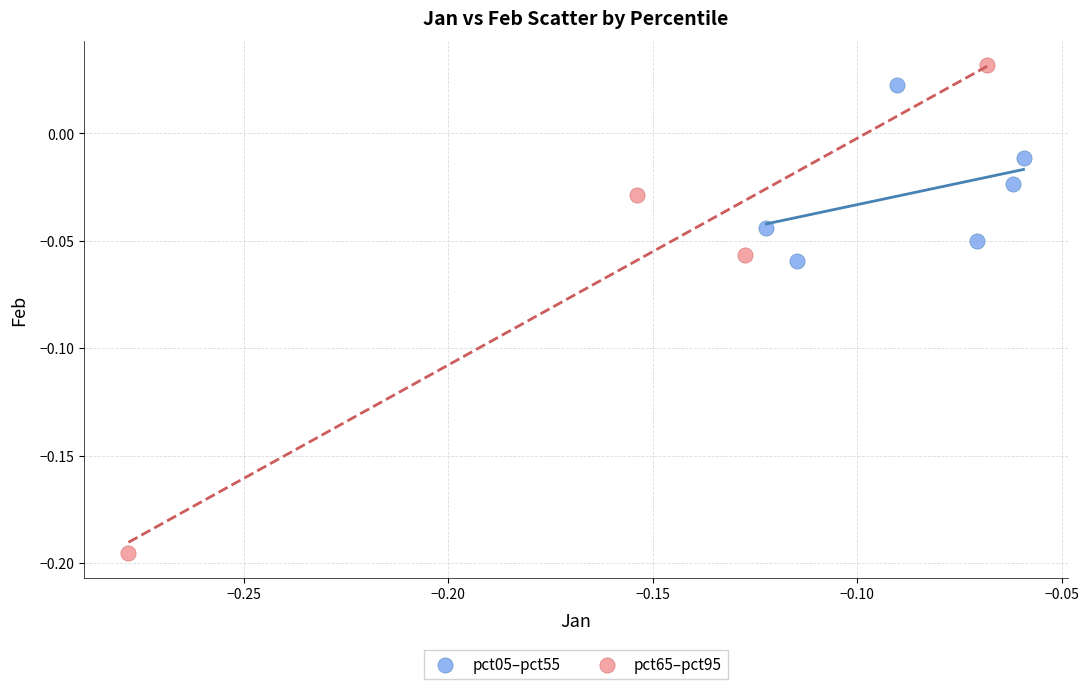

Which series contains the lowest Y value?

pct65–pct95